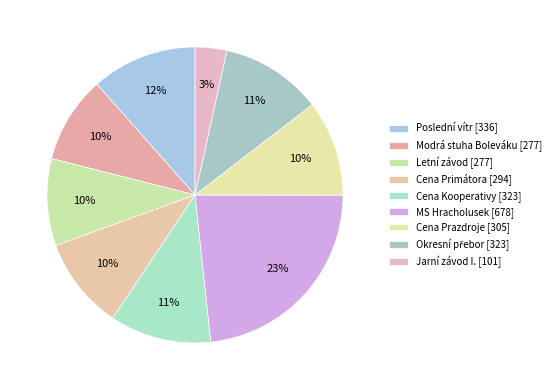

To the nearest percent, what is the average slice percentage?

11%